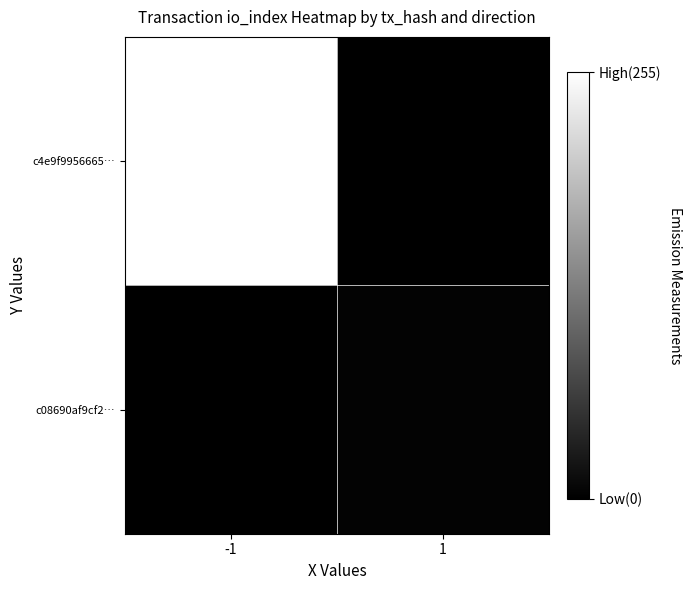

At how many categories does at least one series exceed 135?

1